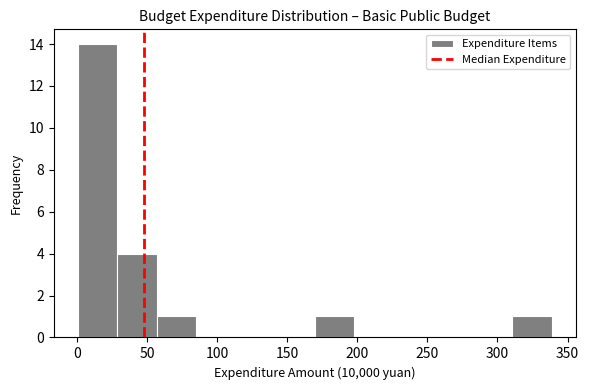

Reading left to right, transcribe this chart: for each bar, give the range it covers on the x-axis and its height. Neither the bar edges nor the heights are printed on the chart, so give them approximately, as read against the axes.

0 to 30: 14
30 to 55: 4
55 to 85: 1
85 to 115: 0
115 to 140: 0
140 to 170: 0
170 to 200: 1
200 to 225: 0
225 to 255: 0
255 to 285: 0
285 to 310: 0
310 to 340: 1